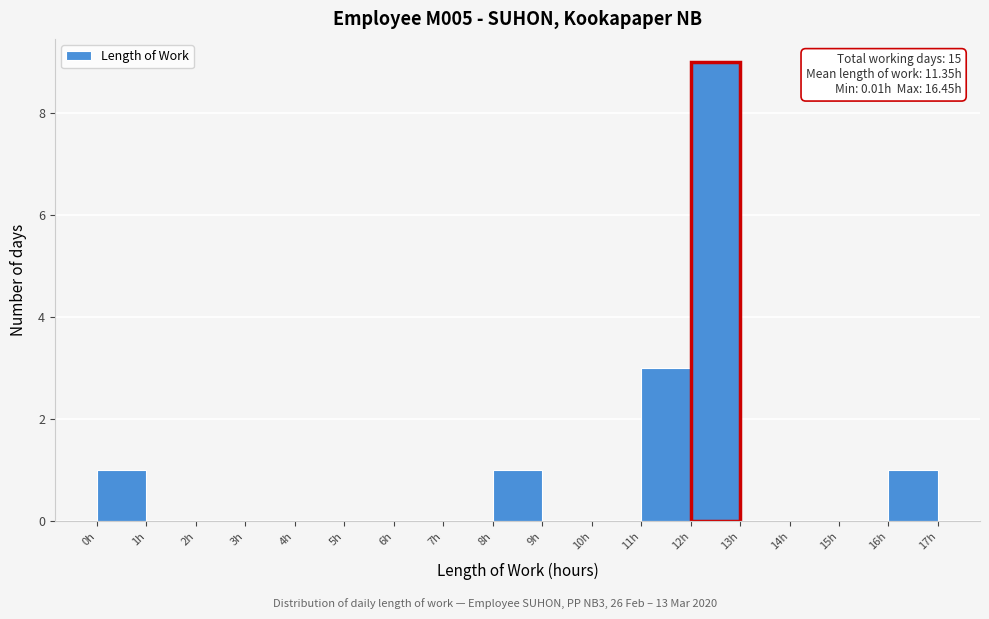

Over which range of the x-axis is the bar tallest?

12 to 13